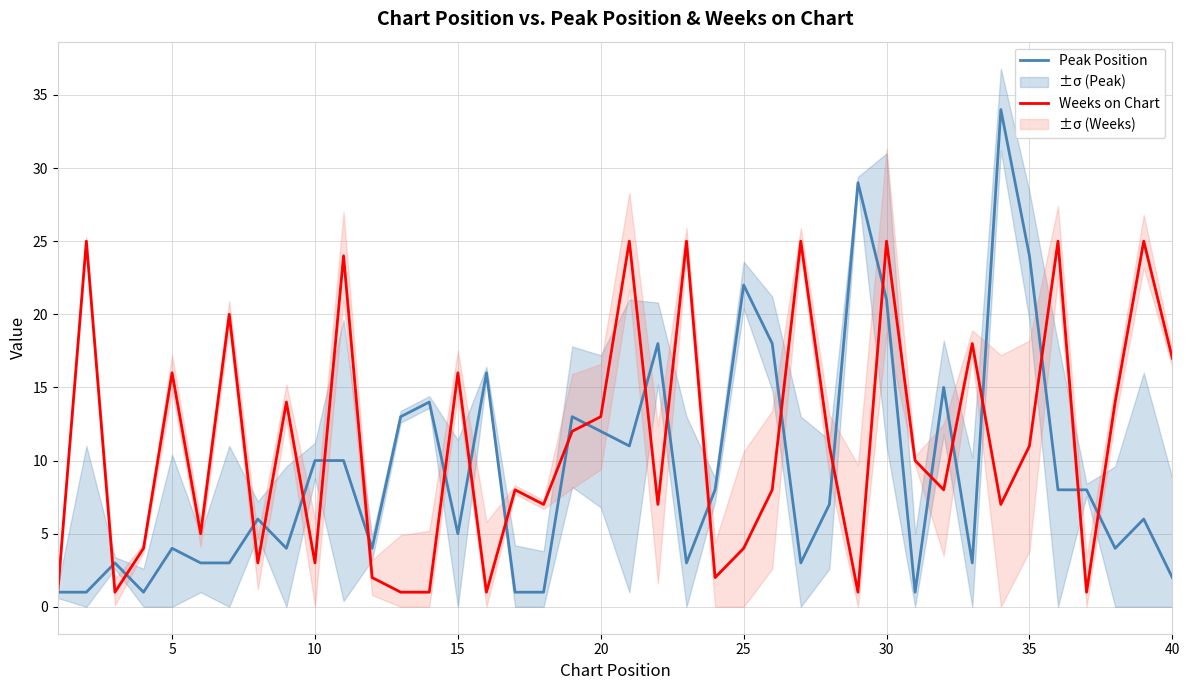

List the series in order of their peak value, highest first.

Peak Position, Weeks on Chart